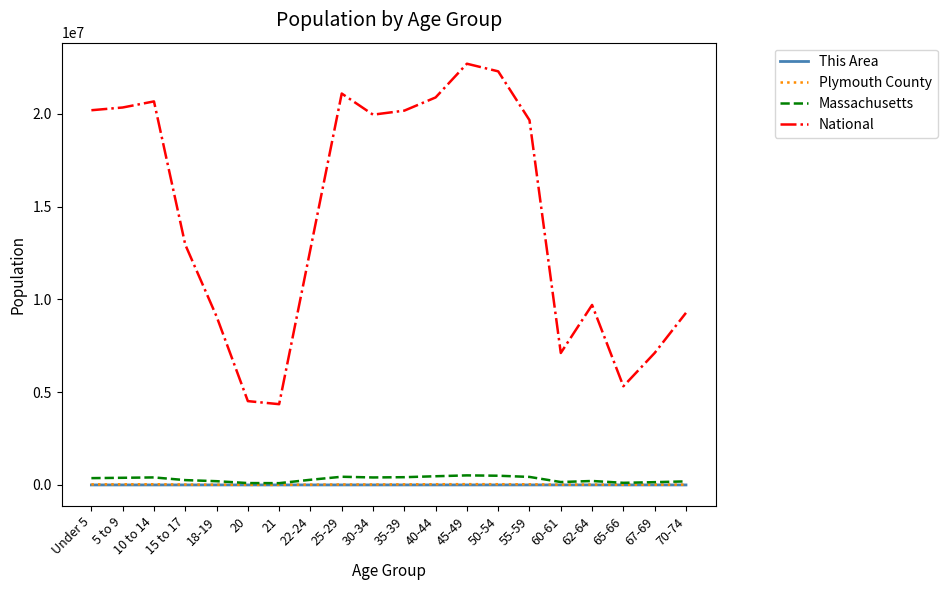

Which series has the largest total across all categories?

National